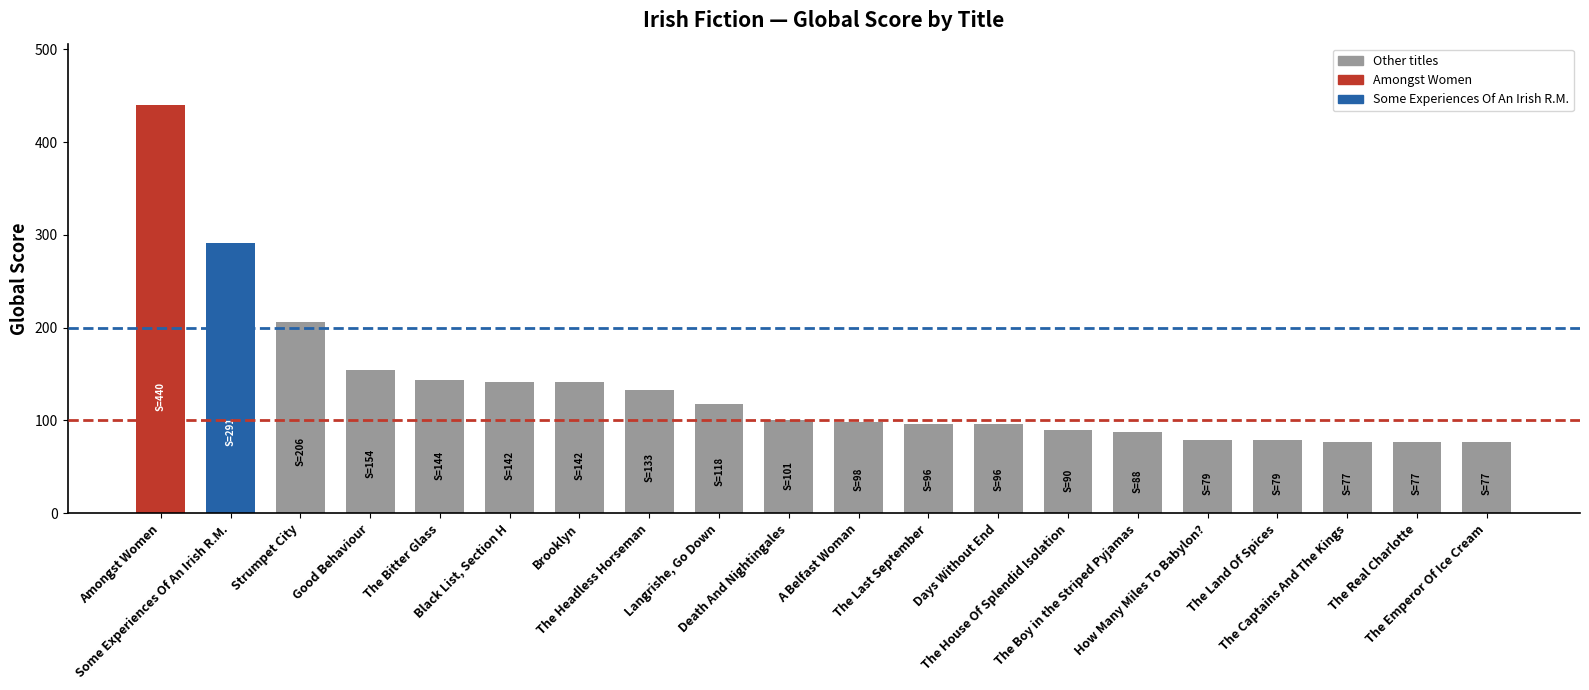

Which has a higher value, Strumpet City or Black List, Section H?

Strumpet City